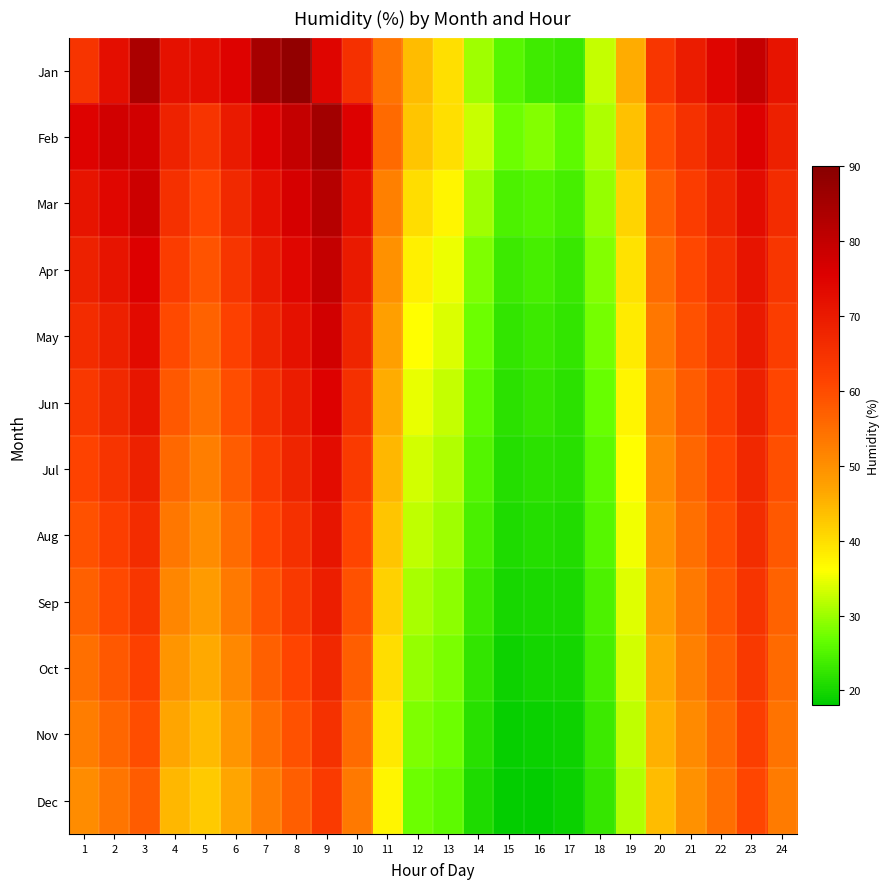

At how many categories does at least one series exceed 74?

10